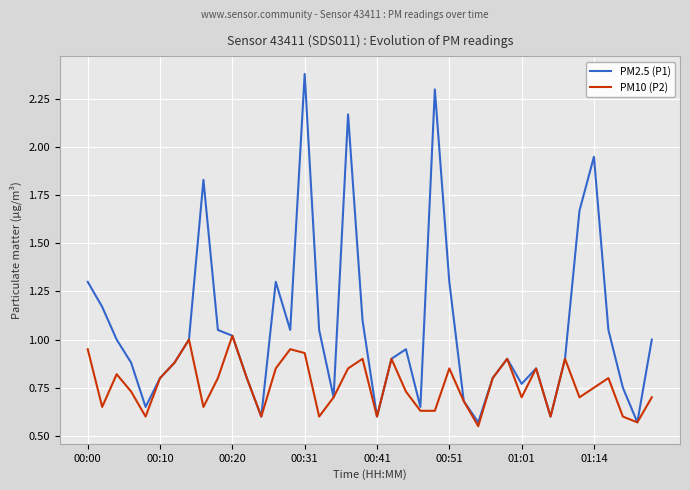

What is the greatest value displayed?

2.4